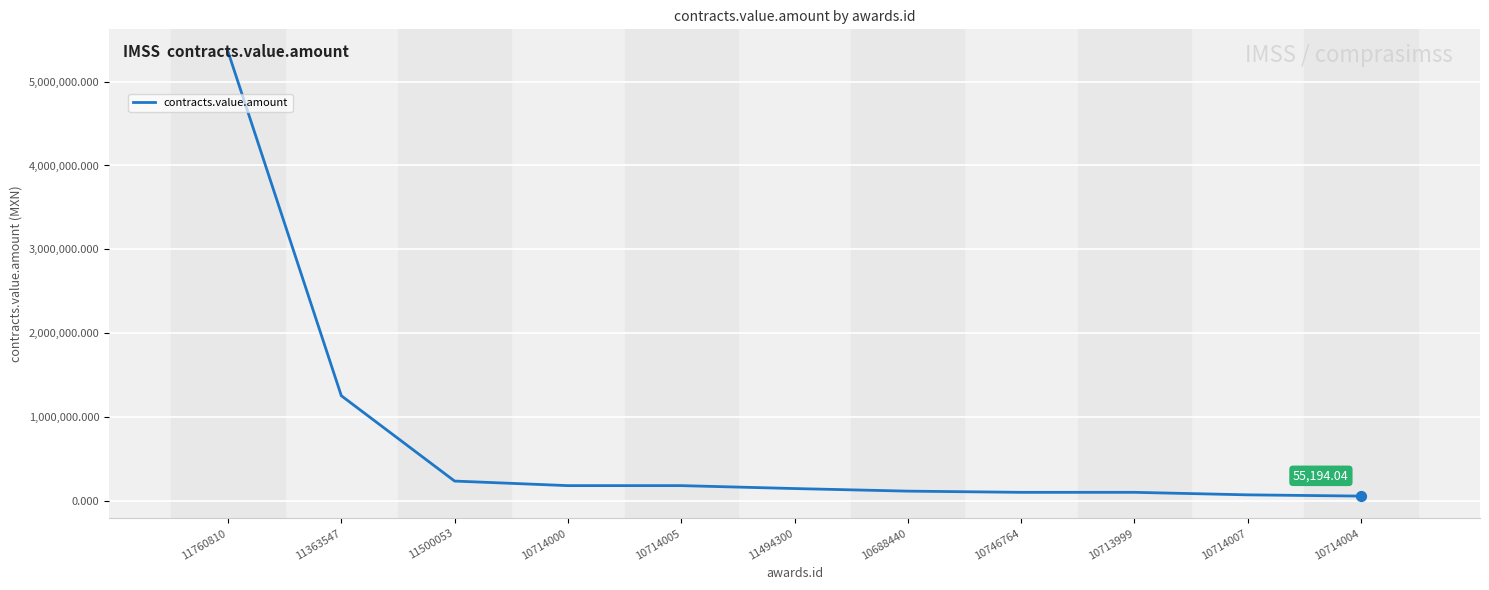

Approximately how many times larger is the value at 10714000 compared to 10713999?

1.8